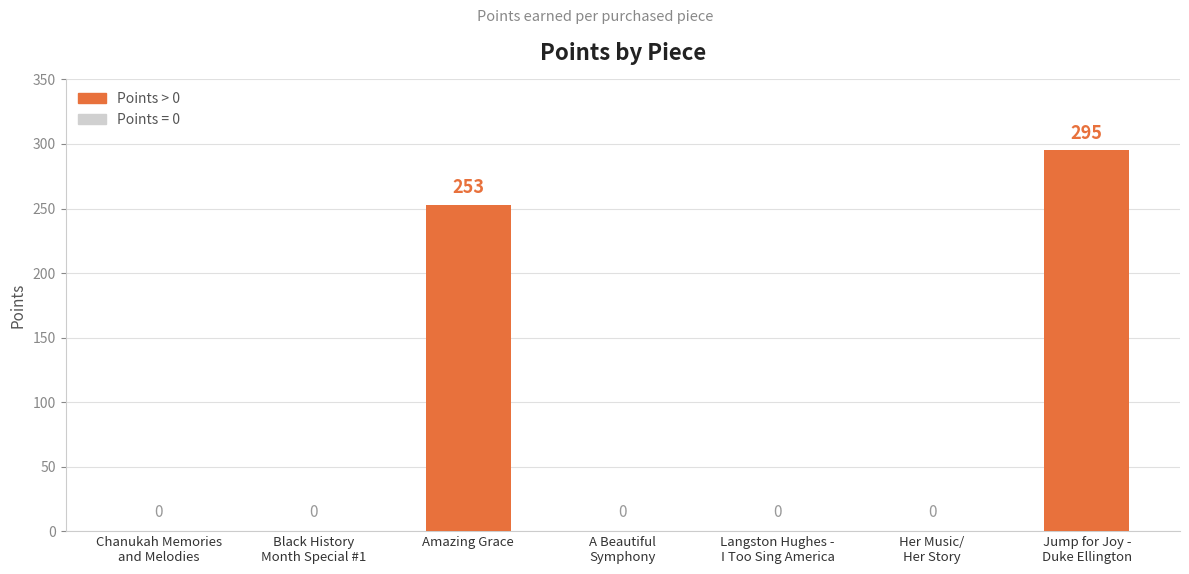

How many values are above zero?

2